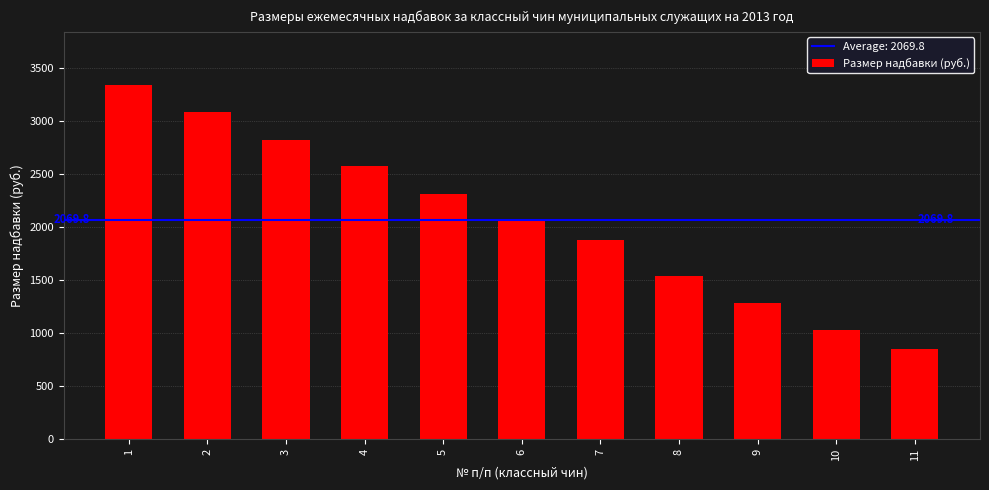

Where is the data nearest to the value 2094?

6